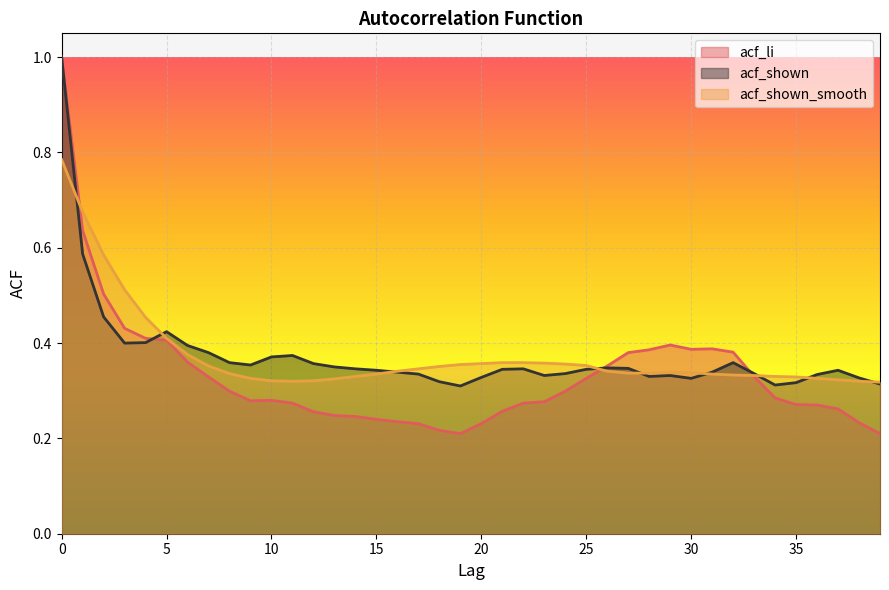

Count the acf_li values in the range 0 to 1.

40